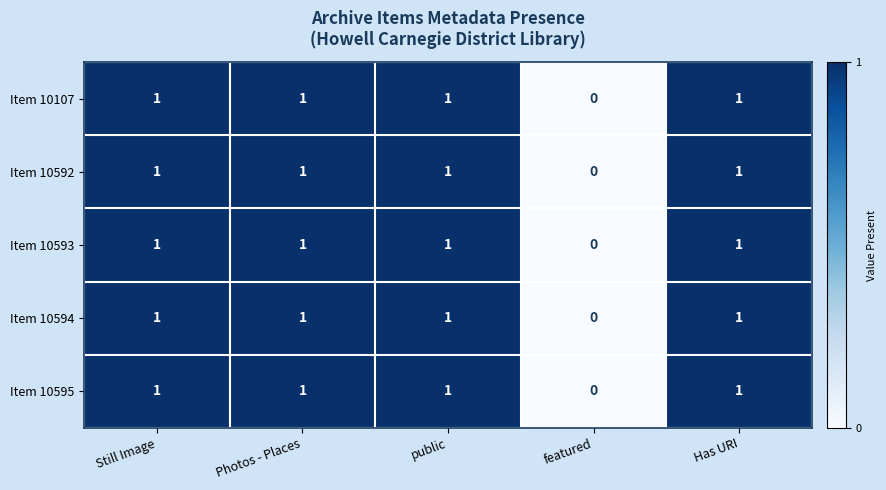

How many positive values does the Item 10592 series have?

4